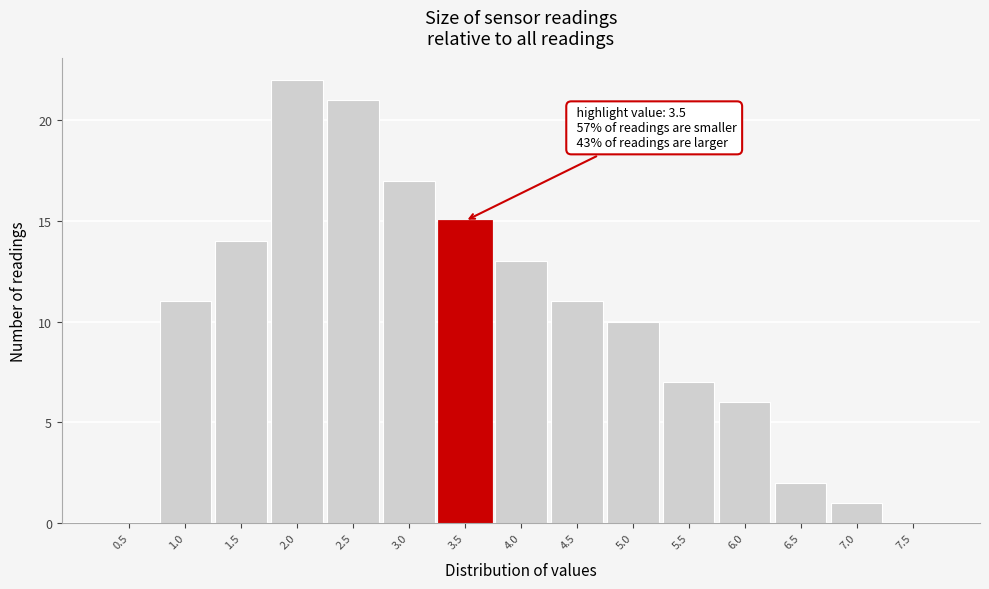

Reading right to left, extract all data points from this chart.

7.5=0	7.0=1	6.5=2	6.0=6	5.5=7	5.0=10	4.5=11	4.0=13	3.5=15	3.0=17	2.5=21	2.0=22	1.5=14	1.0=11	0.5=0